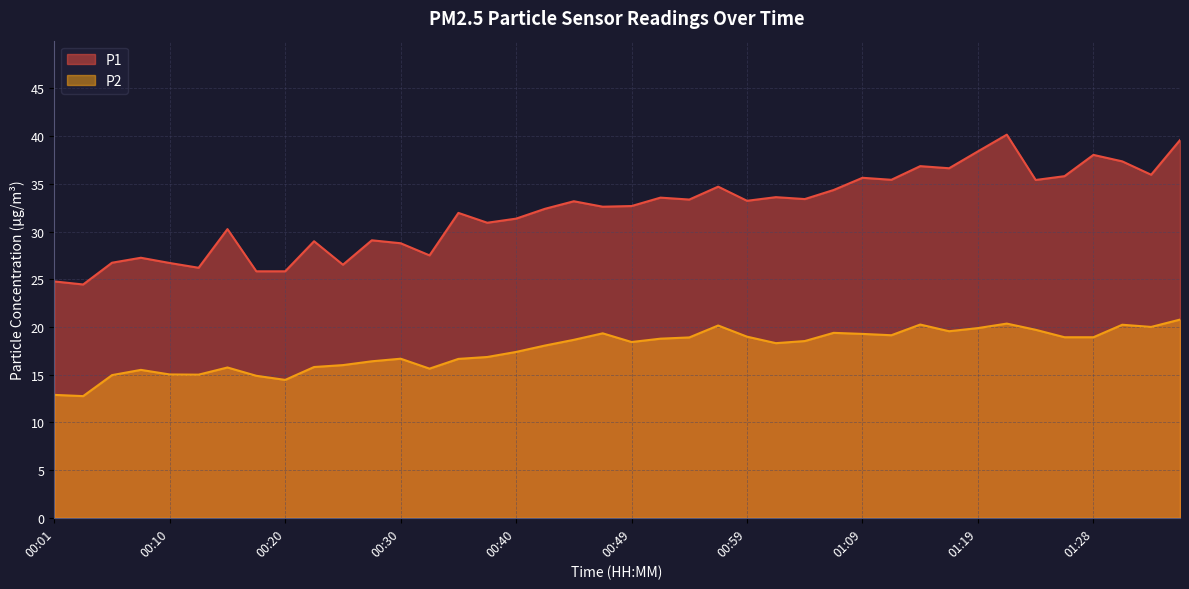

Between 00:15 and 00:25, which is larger?

00:15